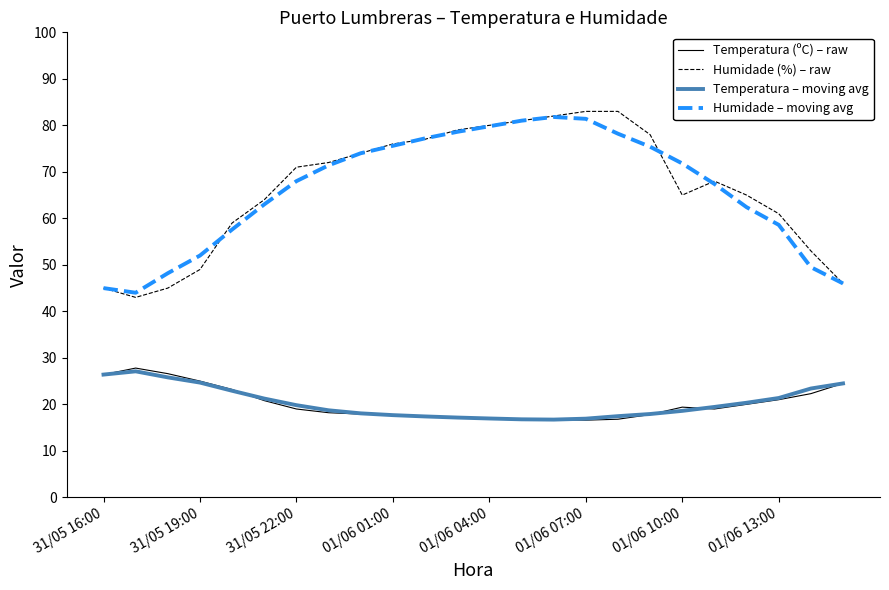

Is this an area chart (filled region under the line)?

No